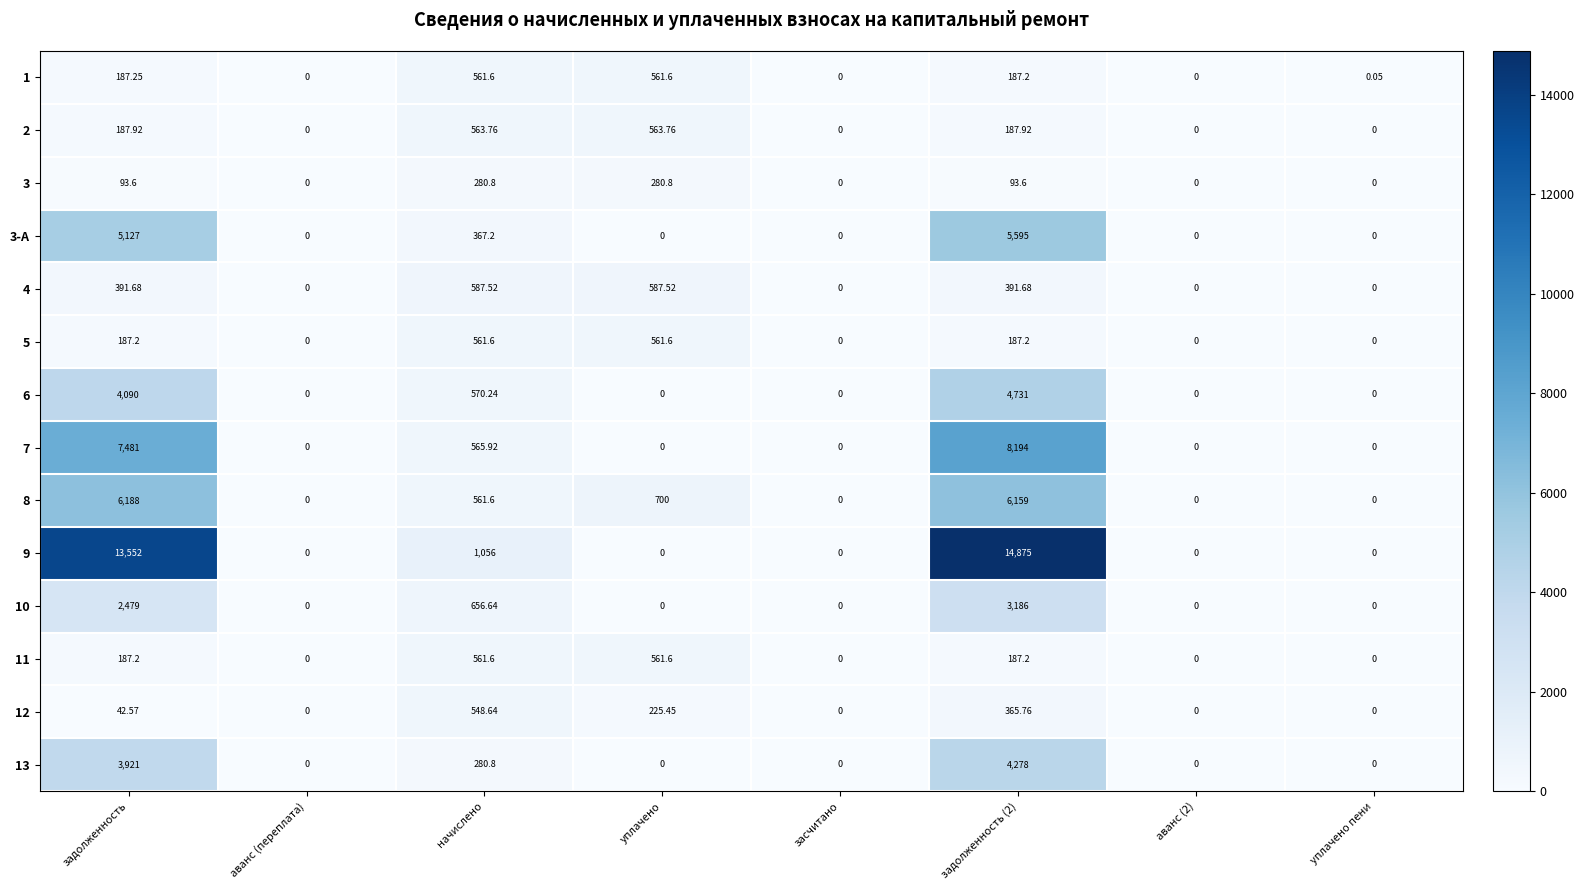

At which label is 3-А closest to 2797?

задолженность